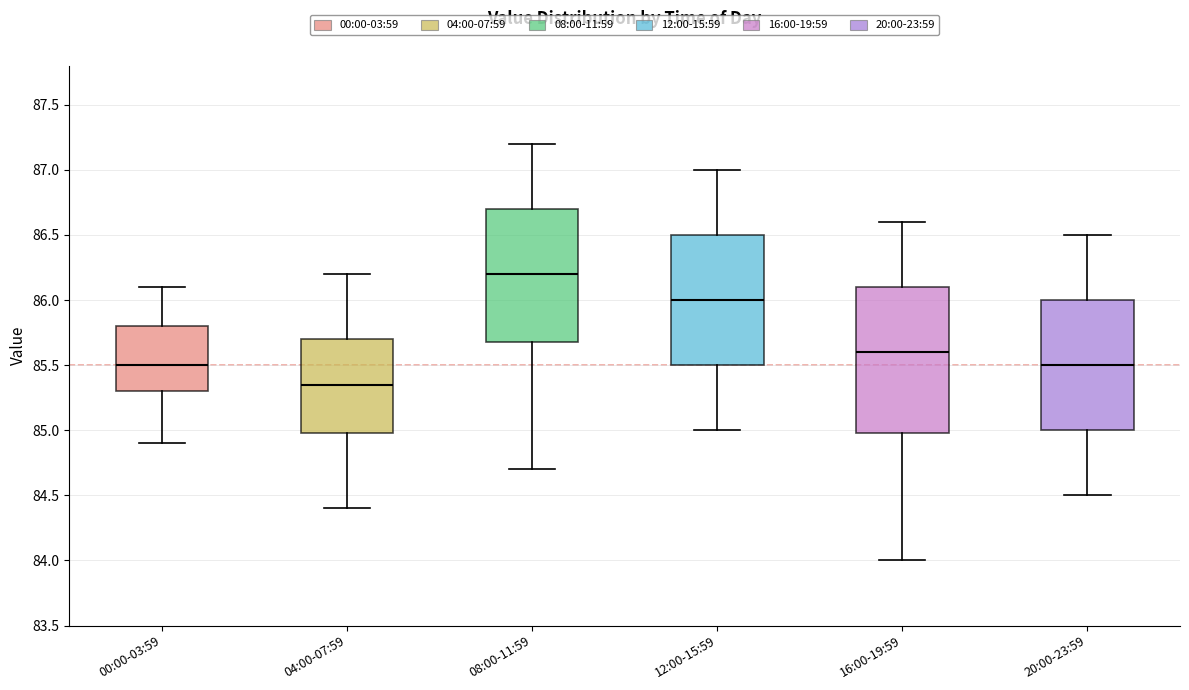

Where is the upper edge of the box for 12:00-15:59 on the y-axis? The values are not printed on the chart, so give them approximately, as read against the axis.

86.50